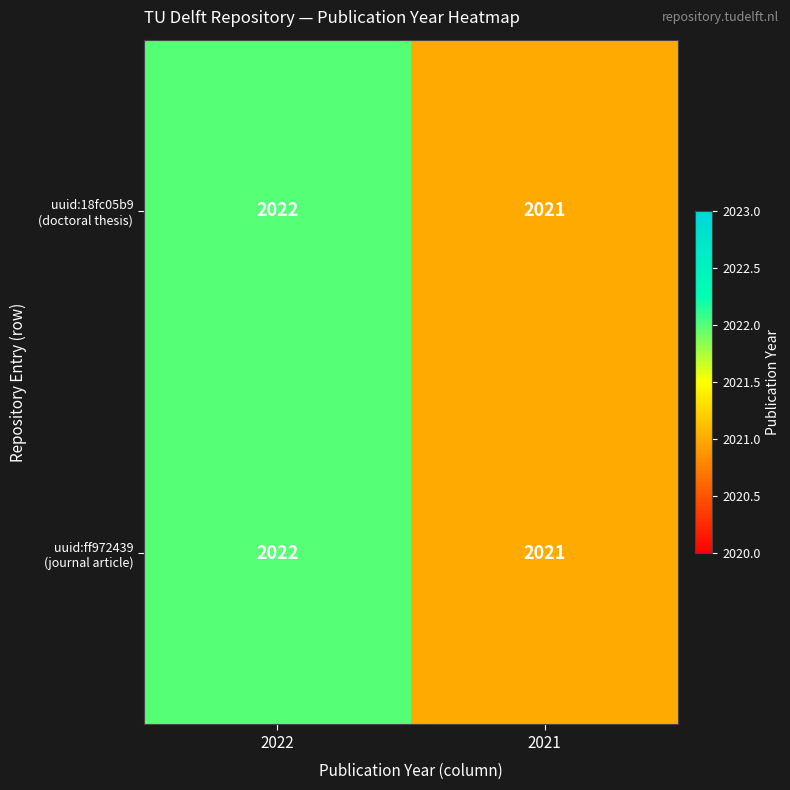

Which category has the highest value across all series?

2022